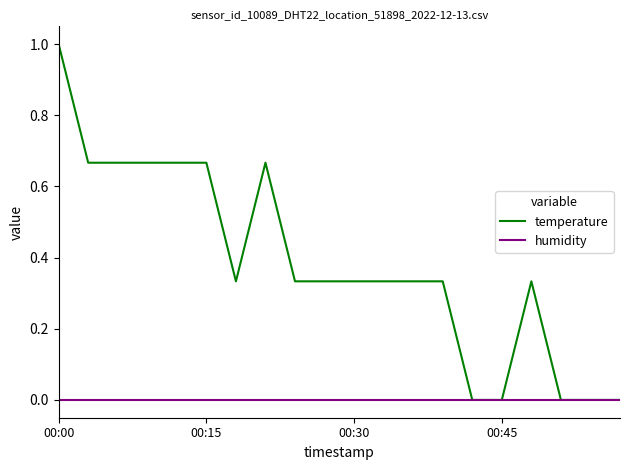

Which series has the largest total across all categories?

temperature